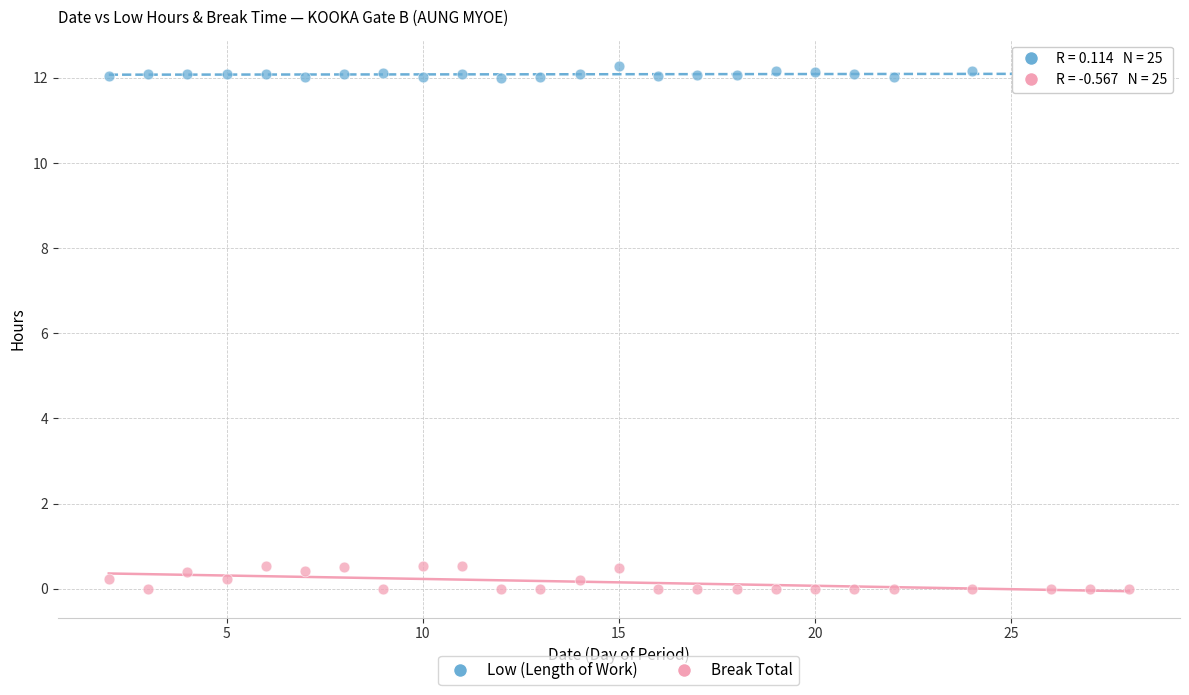

Which series reaches the maximum Y coordinate?

Low (Length of Work)